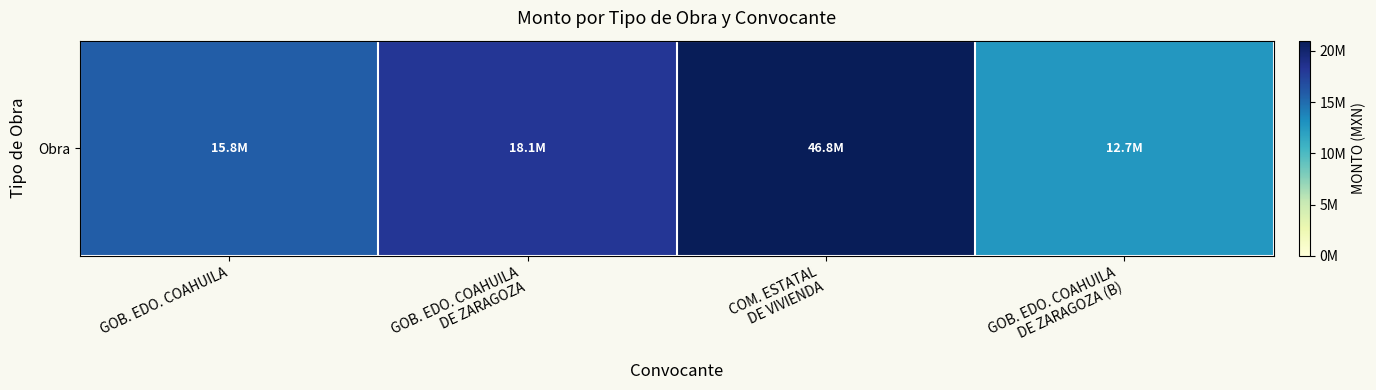

Count the number of categories in the chart.

4